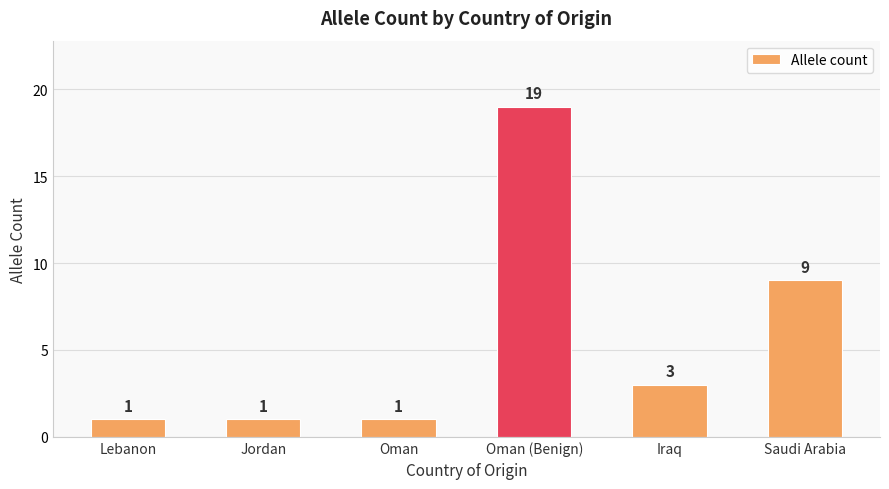

How many data points are less than 3?

3